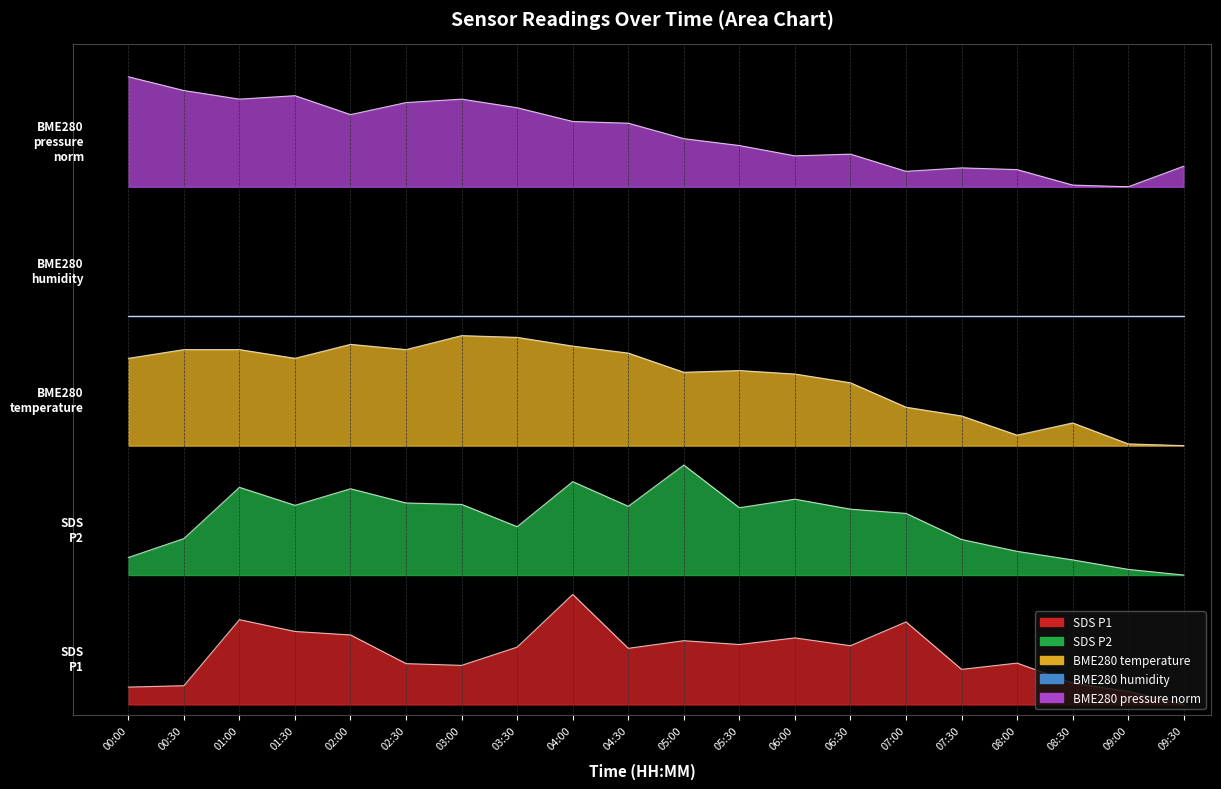

Which series changed the most between 03:00 and 09:30?

BME280_temperature